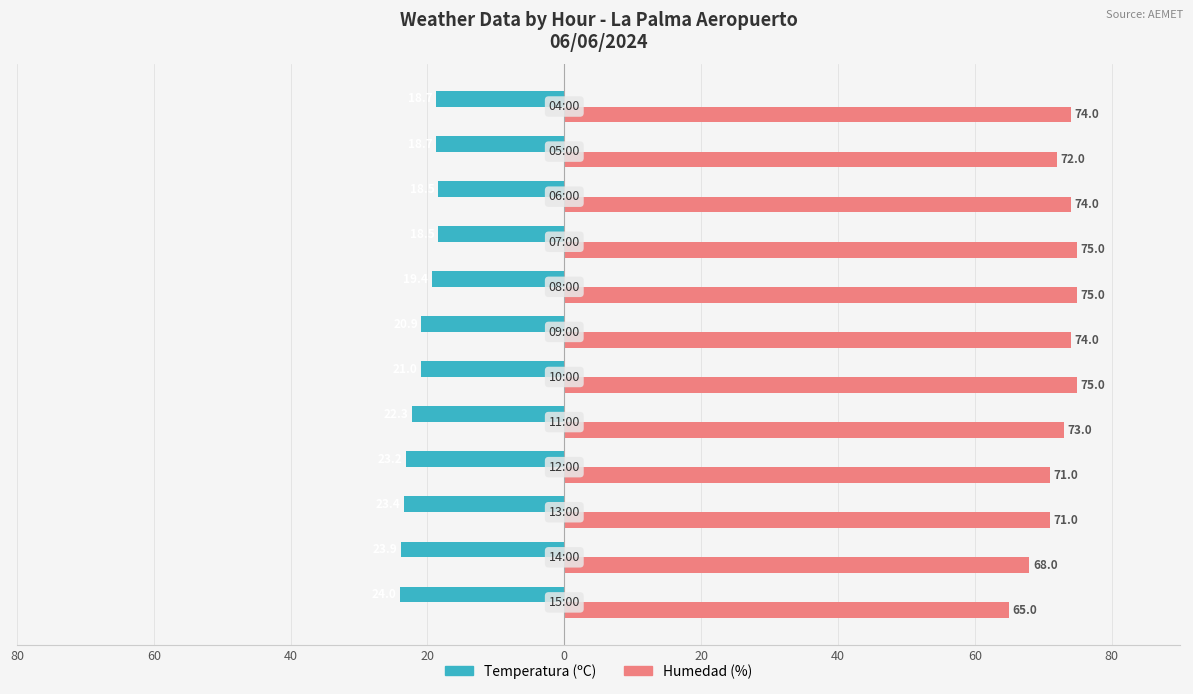

What are all the series names shown in the legend?

Temperatura (ºC), Humedad (%)